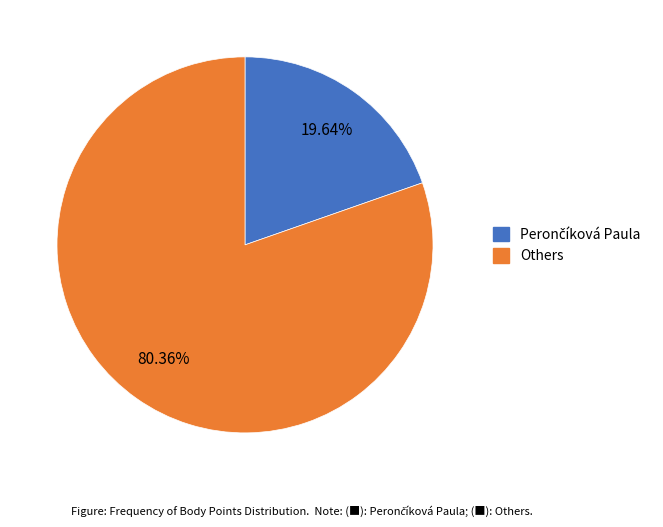

Is there a majority slice in this chart?

Yes